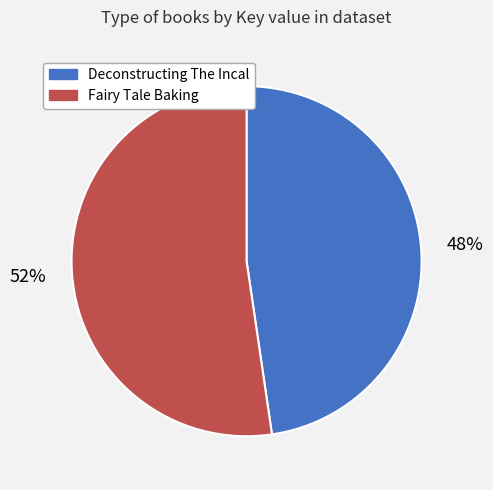

Does Fairy Tale Baking represent more than half of the total?

Yes